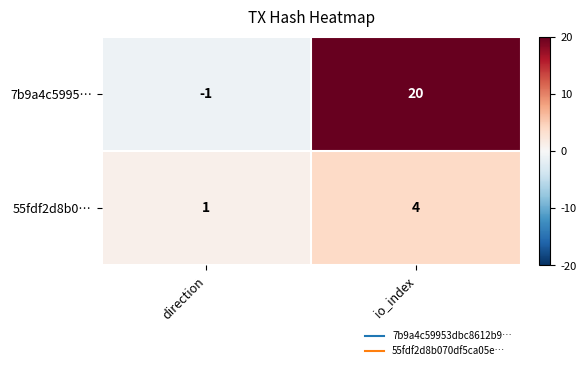

Count the number of data series in this chart.

2